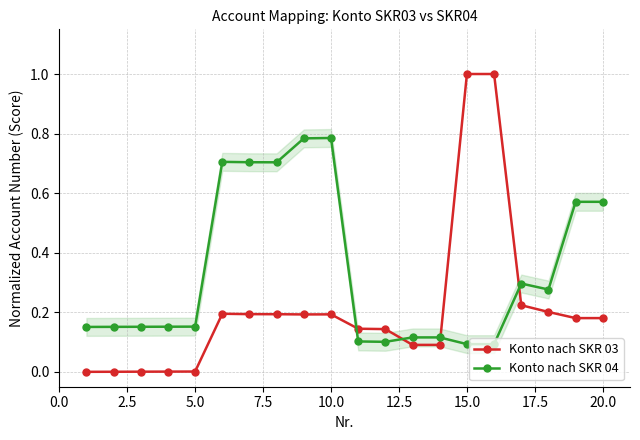

List the series in order of their overall mean, highest first.

Konto nach SKR 04, Konto nach SKR 03